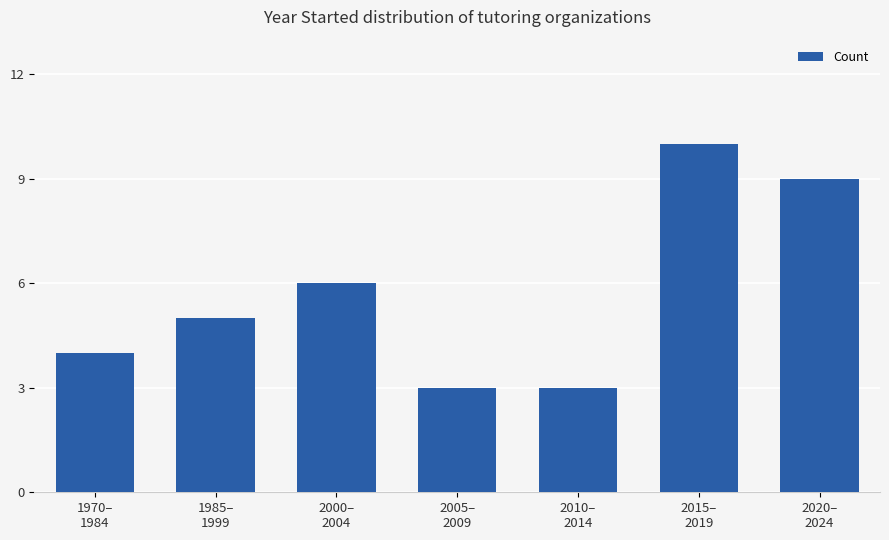

Count the number of data series in this chart.

1